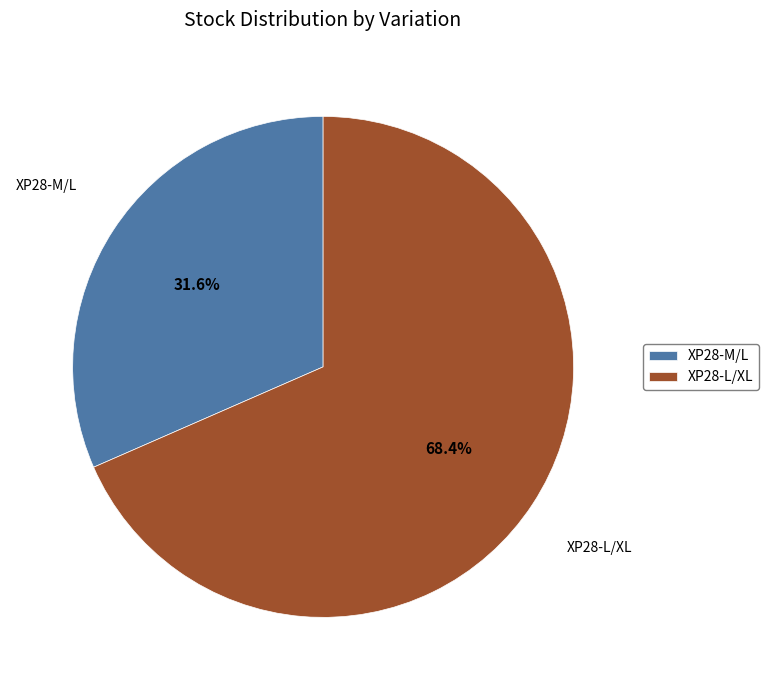

Which has a higher value, XP28-L/XL or XP28-M/L?

XP28-L/XL